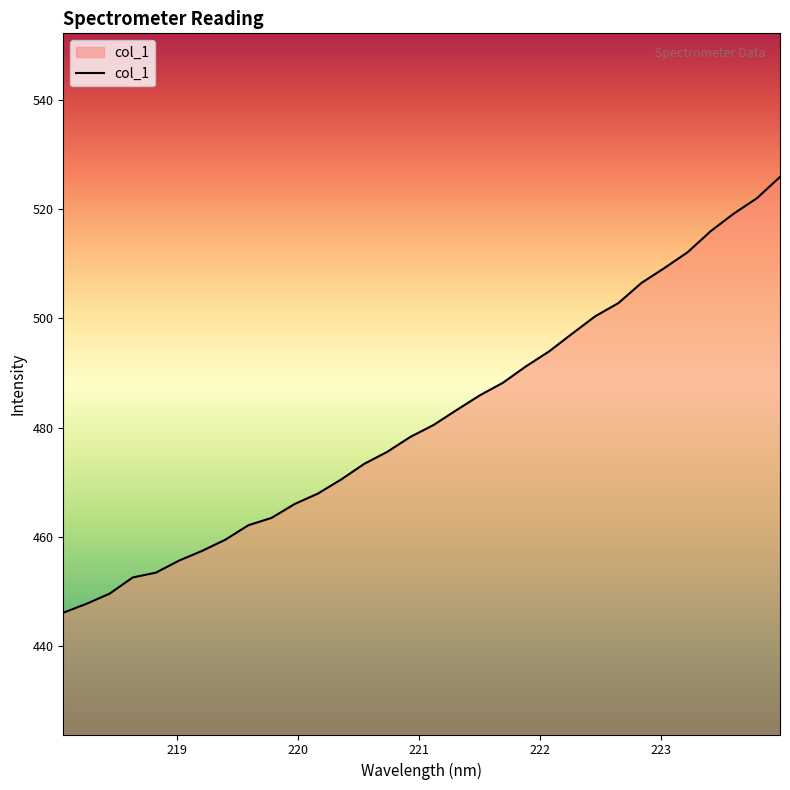

Reading left to right, list all the values displayed in this chart.

446.1	447.7	449.6	452.6	453.4	455.6	457.4	459.5	462.1	463.5	466.0	467.9	470.5	473.3	475.6	478.3	480.5	483.2	485.9	488.2	491.2	494.0	497.2	500.4	502.8	506.5	509.2	512.1	516.0	519.2	522.0	525.9